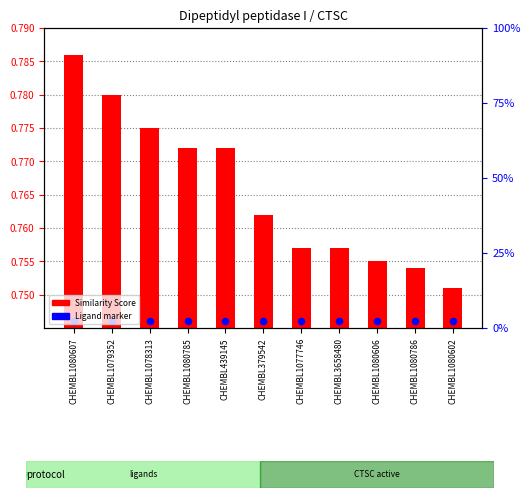

Which series has the largest Y range (max minus min)?

Similarity Score